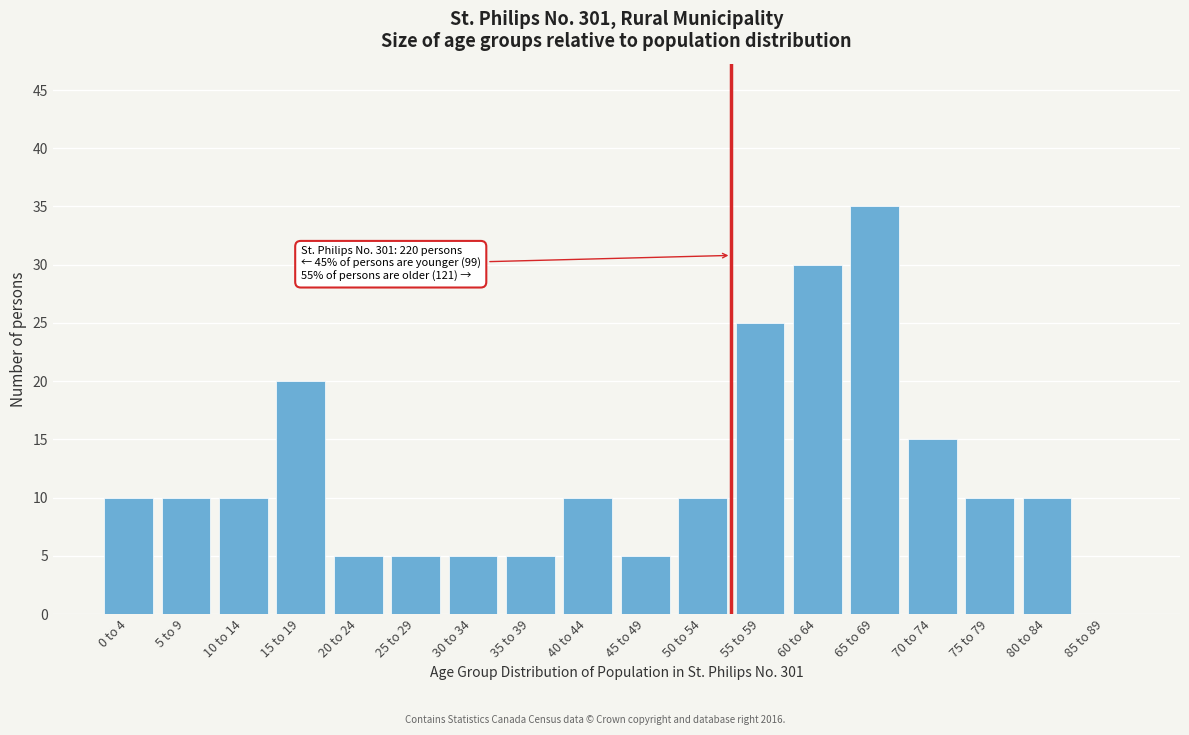

Reading left to right, what are all the values shown in this chart?

0 to 4=10	5 to 9=10	10 to 14=10	15 to 19=20	20 to 24=5	25 to 29=5	30 to 34=5	35 to 39=5	40 to 44=10	45 to 49=5	50 to 54=10	55 to 59=25	60 to 64=30	65 to 69=35	70 to 74=15	75 to 79=10	80 to 84=10	85 to 89=0